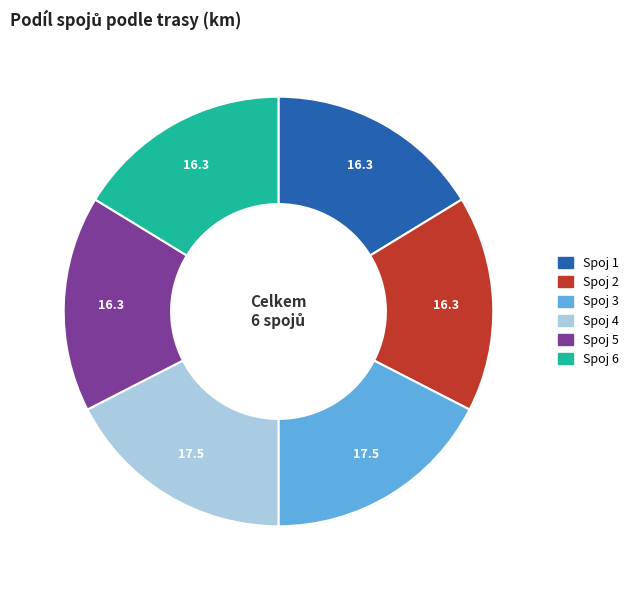

Is there a majority slice in this chart?

No